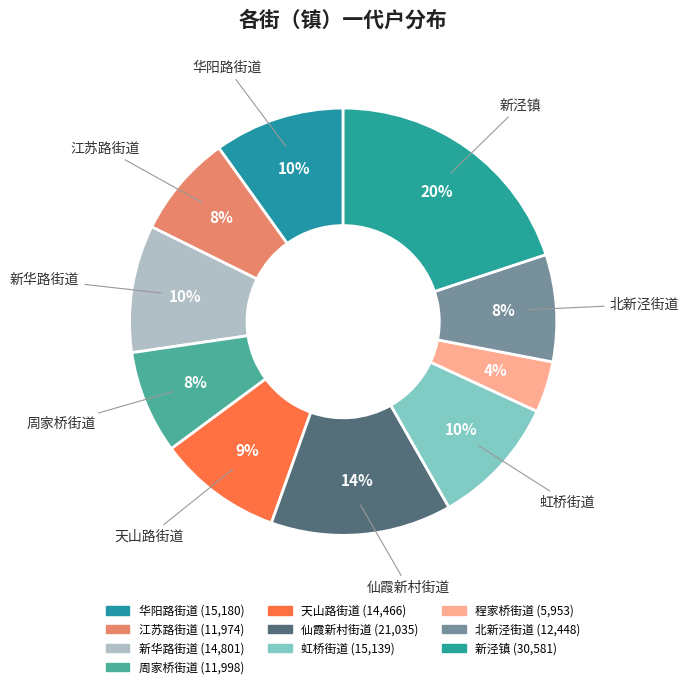

Is 周家桥街道 the majority of the pie?

No